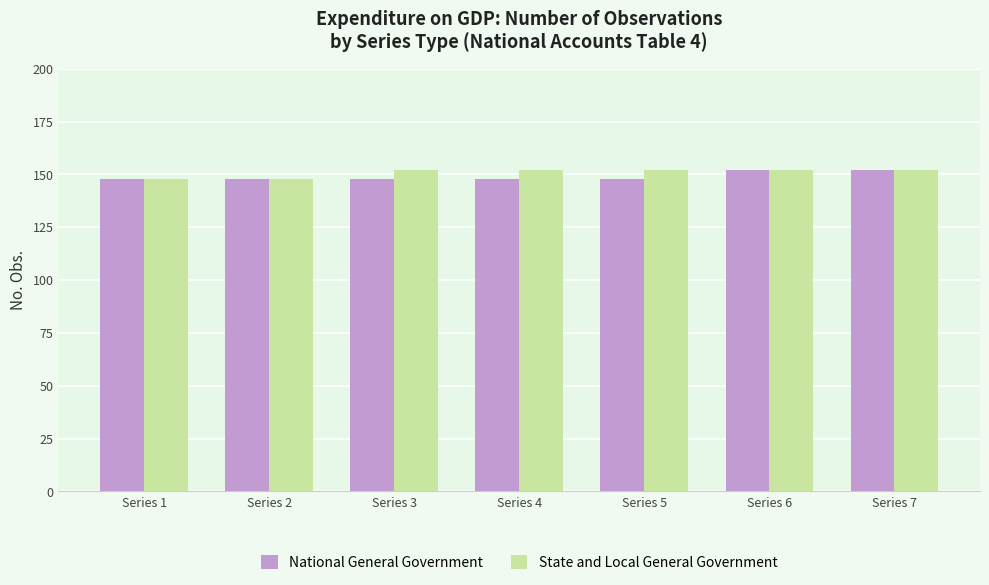

Rank the series at Series 5 from lowest to highest value.

National General Government, State and Local General Government